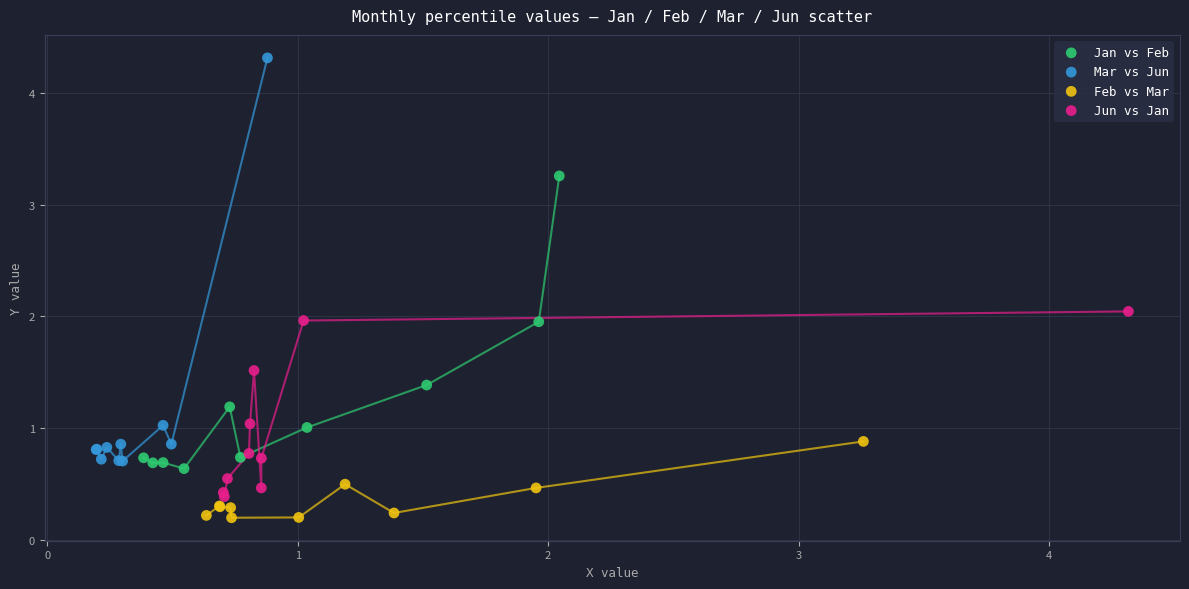

Which series contains the lowest Y value?

Feb vs Mar